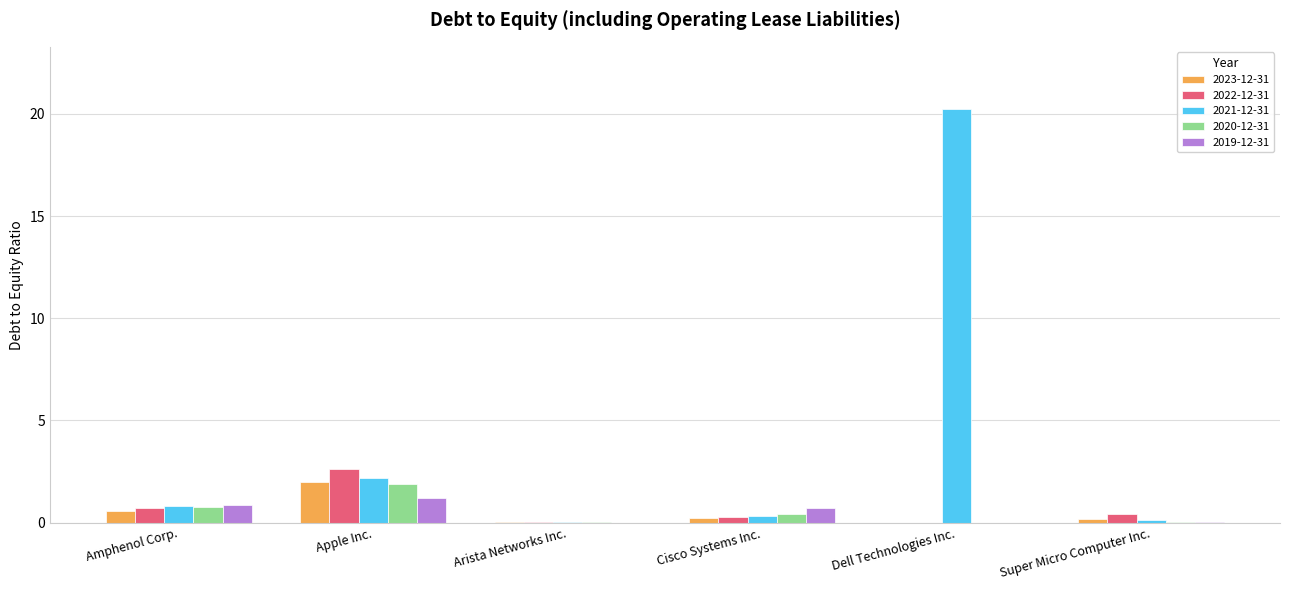

The value of 2021-12-31 at Dell Technologies Inc. is 20.2. True or false?

True